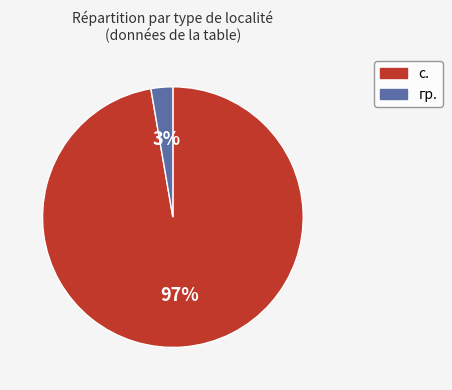

How many slices are in this pie chart?

2